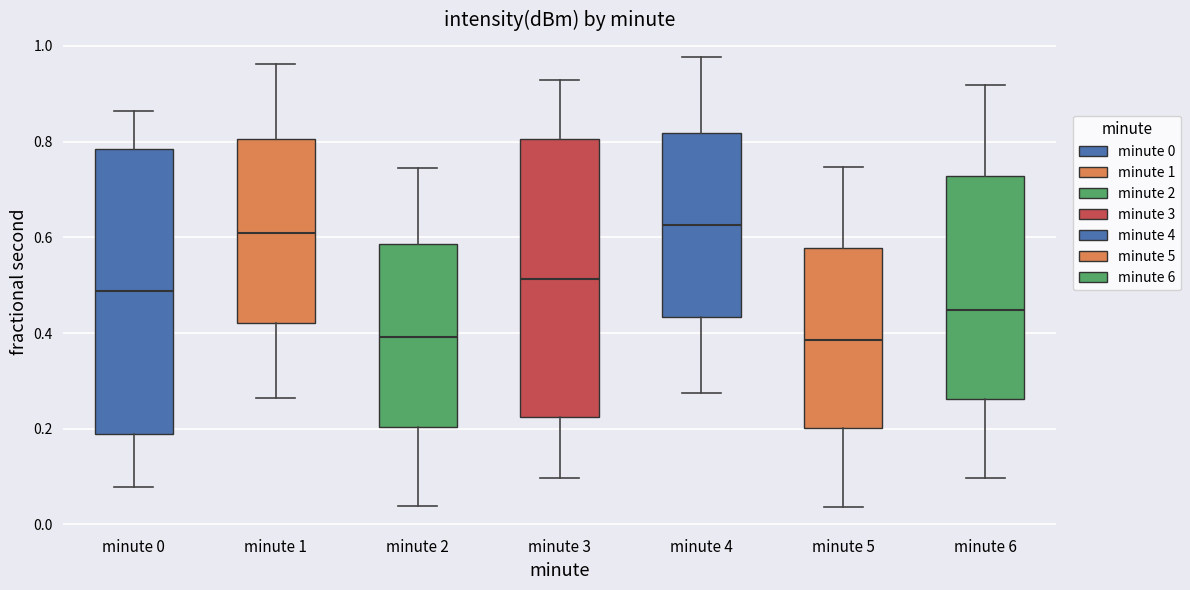

Reading left to right, transcribe this box plot: for each box, give where its median line is, the range the box spans, and where its two whiskers end, as read against the y-axis. The values are not printed on the chart, so give them approximately, as read against the axis.

minute 0: median 0.48, box 0.18 to 0.78, whiskers 0.08 to 0.86
minute 1: median 0.60, box 0.42 to 0.80, whiskers 0.26 to 0.96
minute 2: median 0.40, box 0.20 to 0.58, whiskers 0.04 to 0.74
minute 3: median 0.52, box 0.22 to 0.80, whiskers 0.10 to 0.92
minute 4: median 0.62, box 0.44 to 0.82, whiskers 0.28 to 0.98
minute 5: median 0.38, box 0.20 to 0.58, whiskers 0.04 to 0.74
minute 6: median 0.44, box 0.26 to 0.72, whiskers 0.10 to 0.92